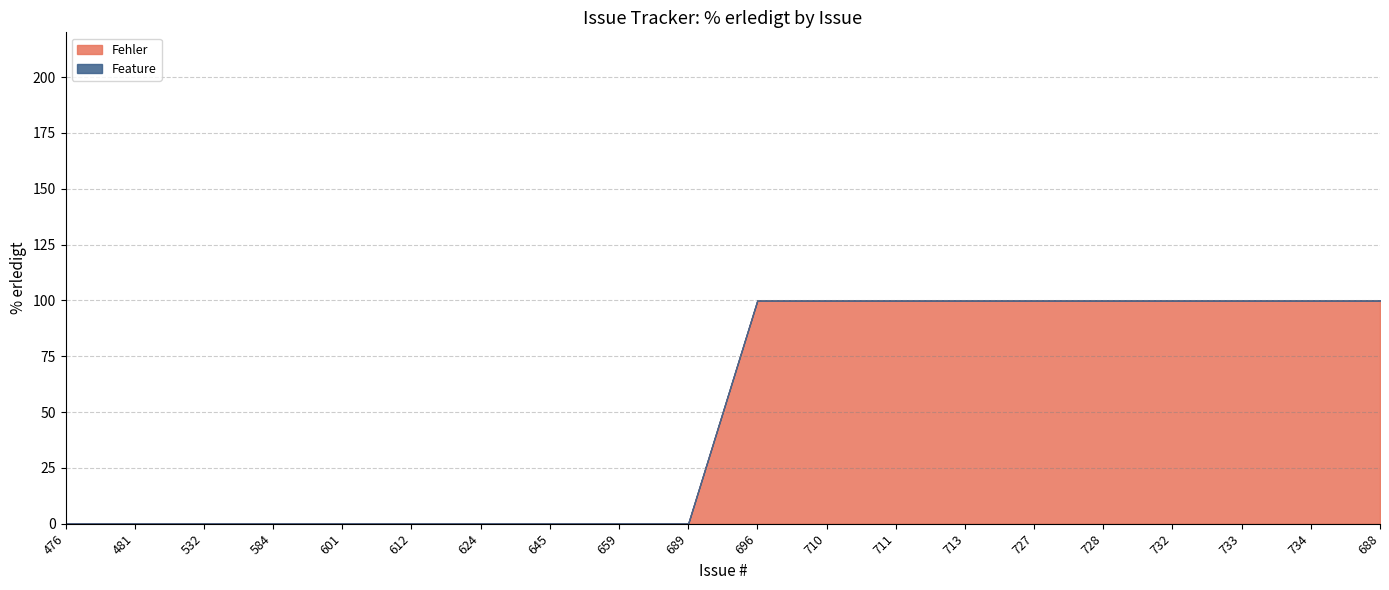

What is the label of the 16th point from the left?

728